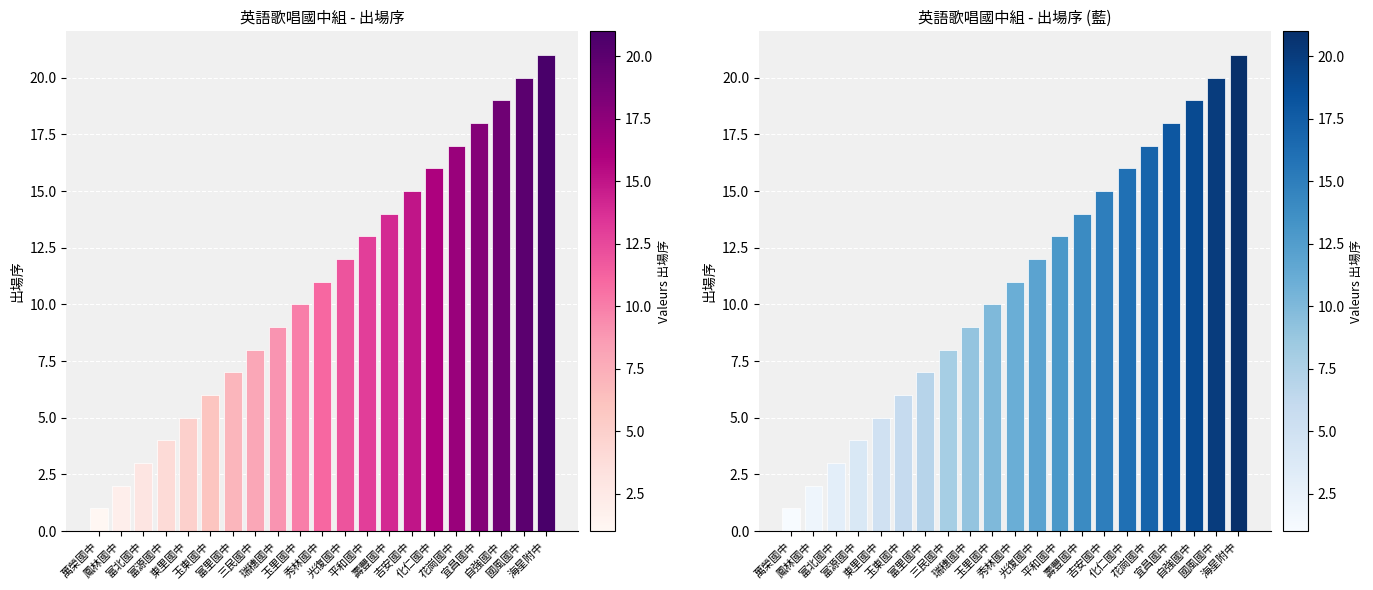

At how many categories does at least one series exceed 12?

9